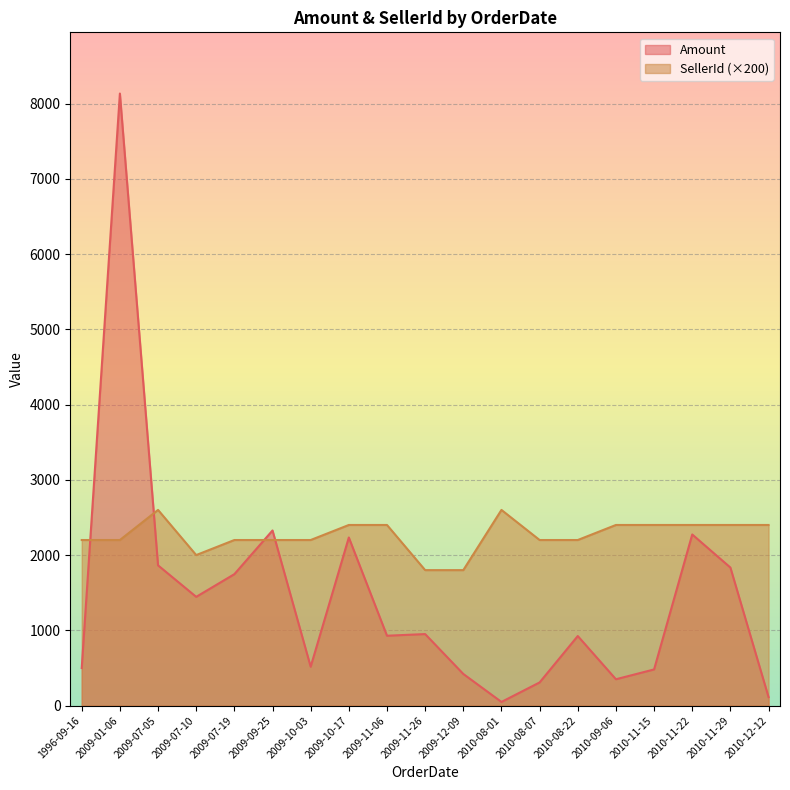

Rank the series by their maximum value, from highest to lowest.

Amount, SellerId (×200)